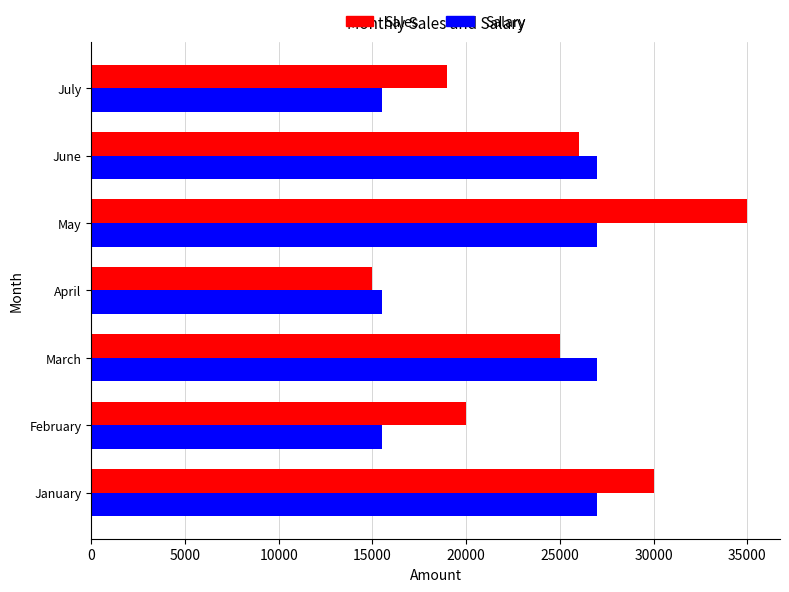

What is the maximum value shown in the chart?

35000